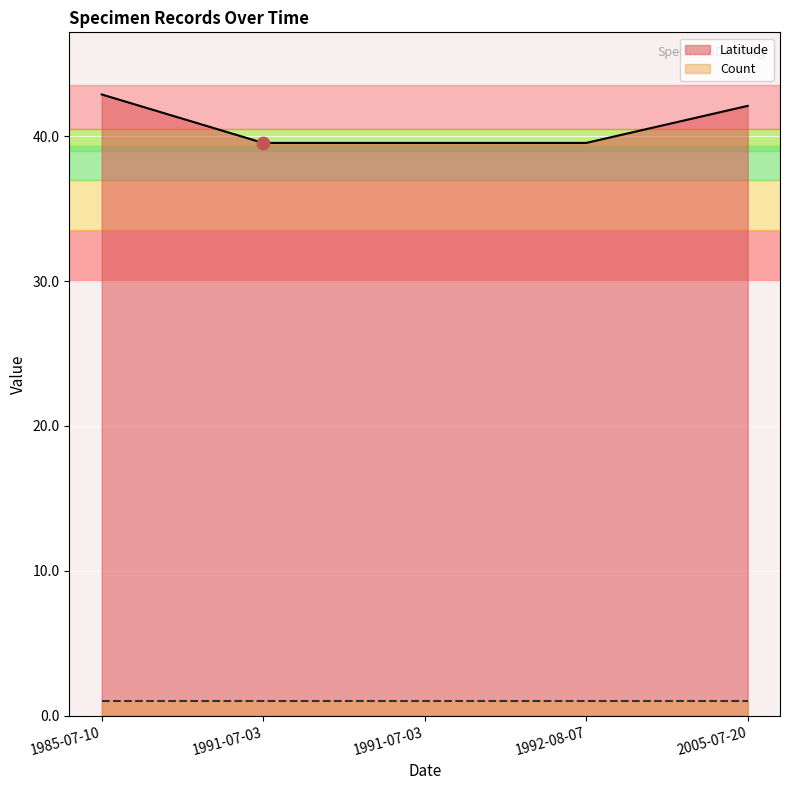

At how many categories does at least one series exceed 31?

5